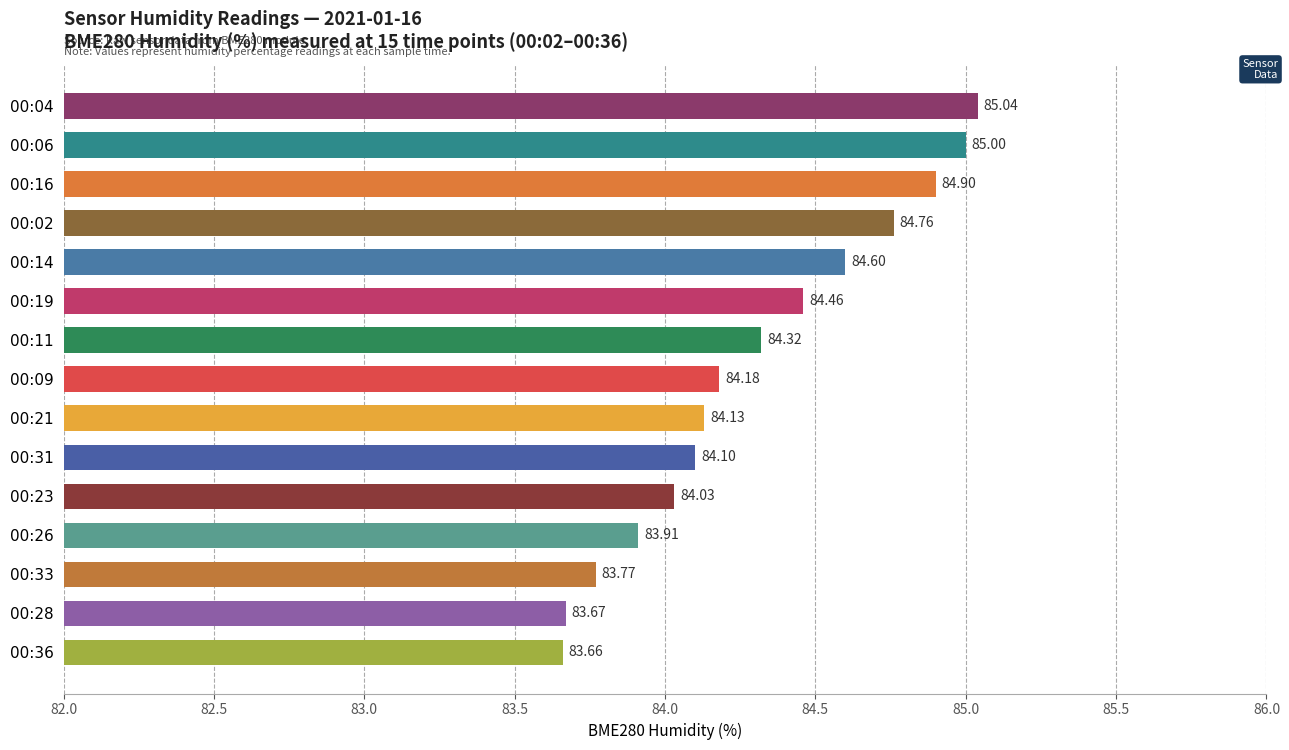

What is the average value?

84.3